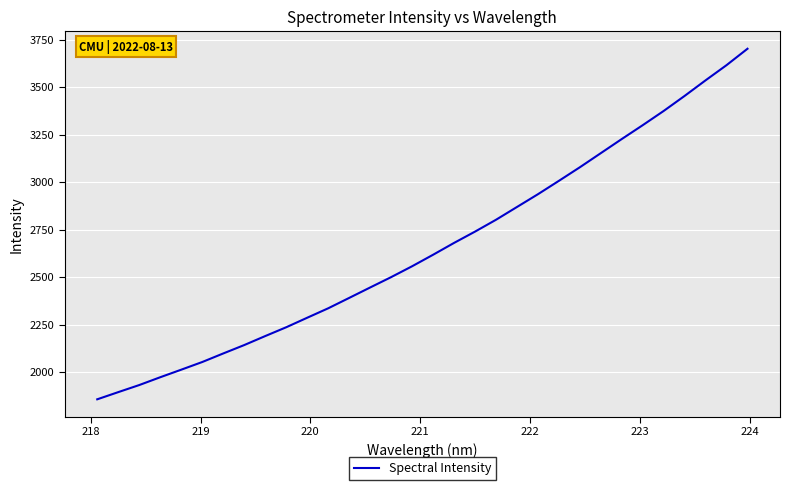

What is the minimum value shown in the chart?

1858.4